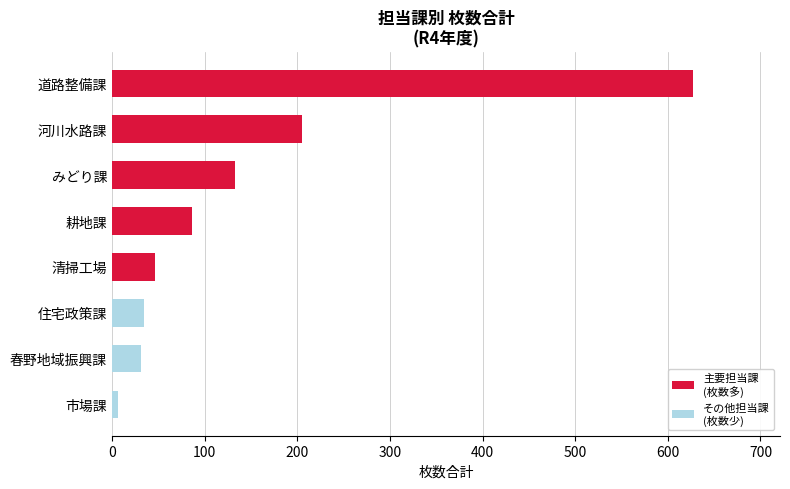

What is the average value?

146